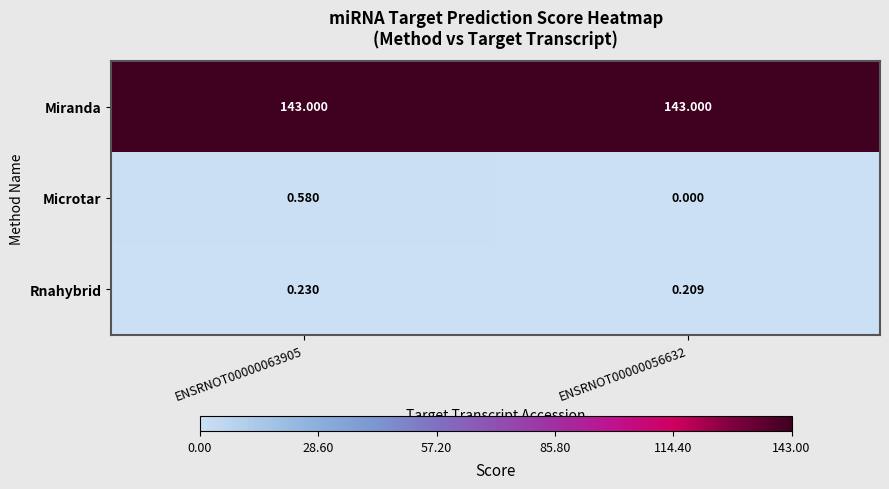

Between ENSRNOT00000063905 and ENSRNOT00000056632, which series saw the biggest shift?

Microtar